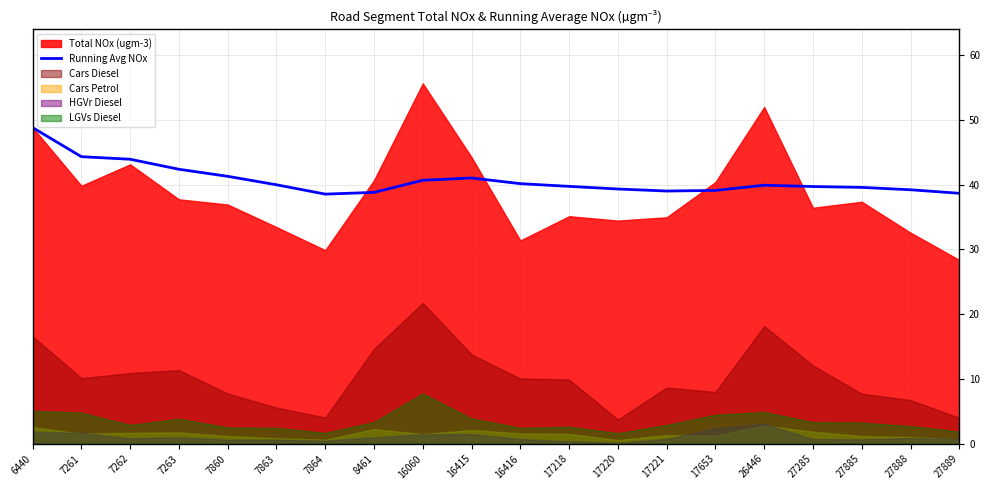

What is the minimum value for Running Avg NOx?

38.5